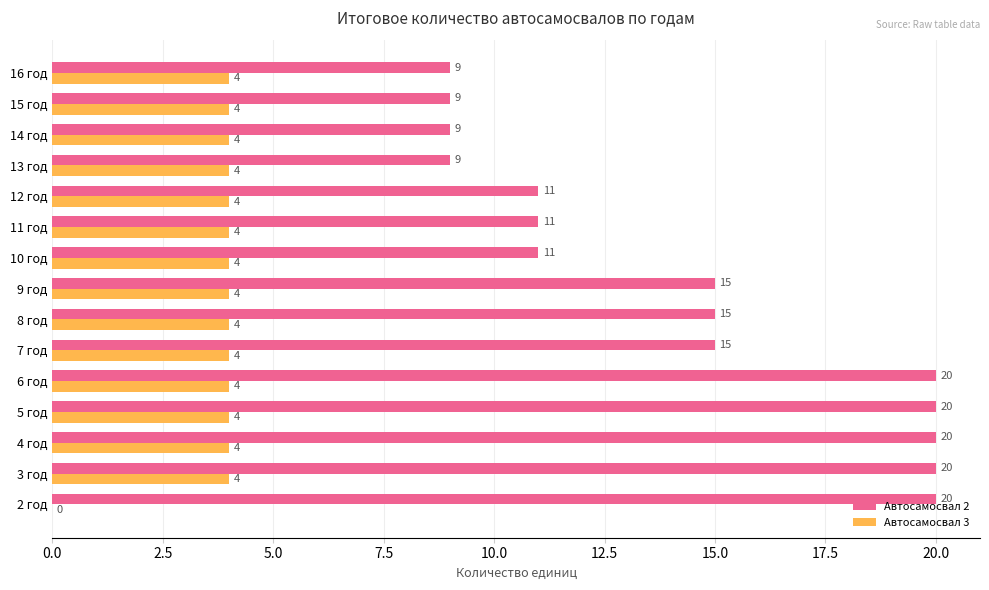

Is it true that Автосамосвал 2 equals 20 at 2 год?

True